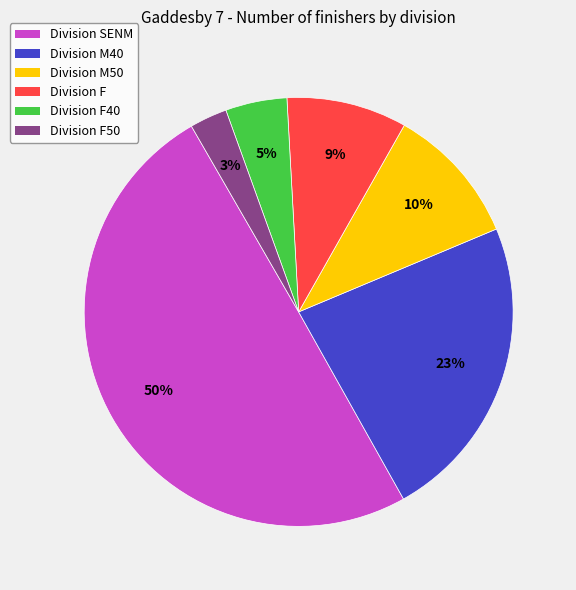

To the nearest percent, what percentage of the pie is Division F?

9%